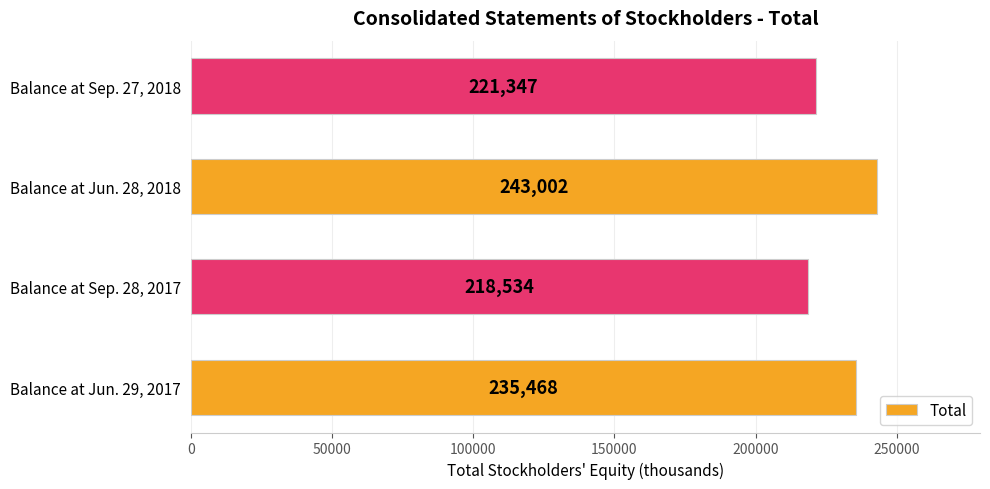

Reading top to bottom, extract all data points from this chart.

221347	243002	218534	235468